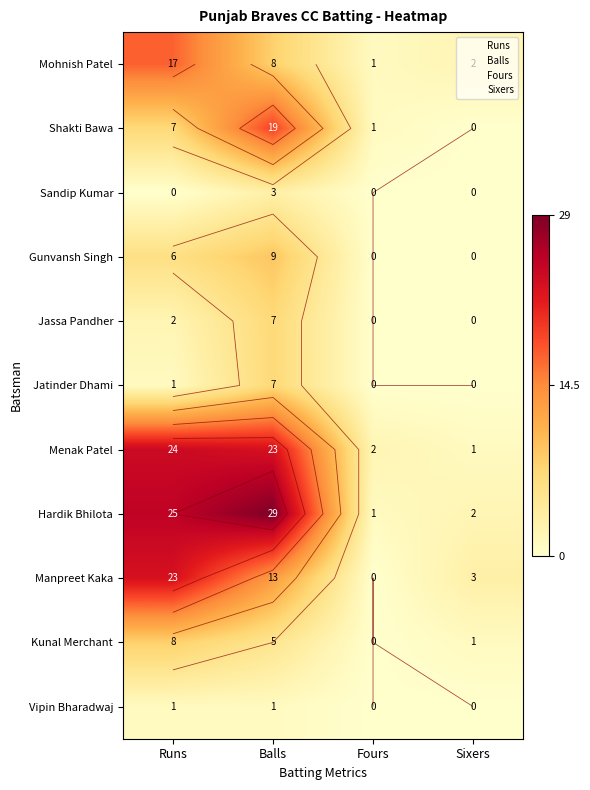

What is the average value of the Manpreet Kaka series?

10